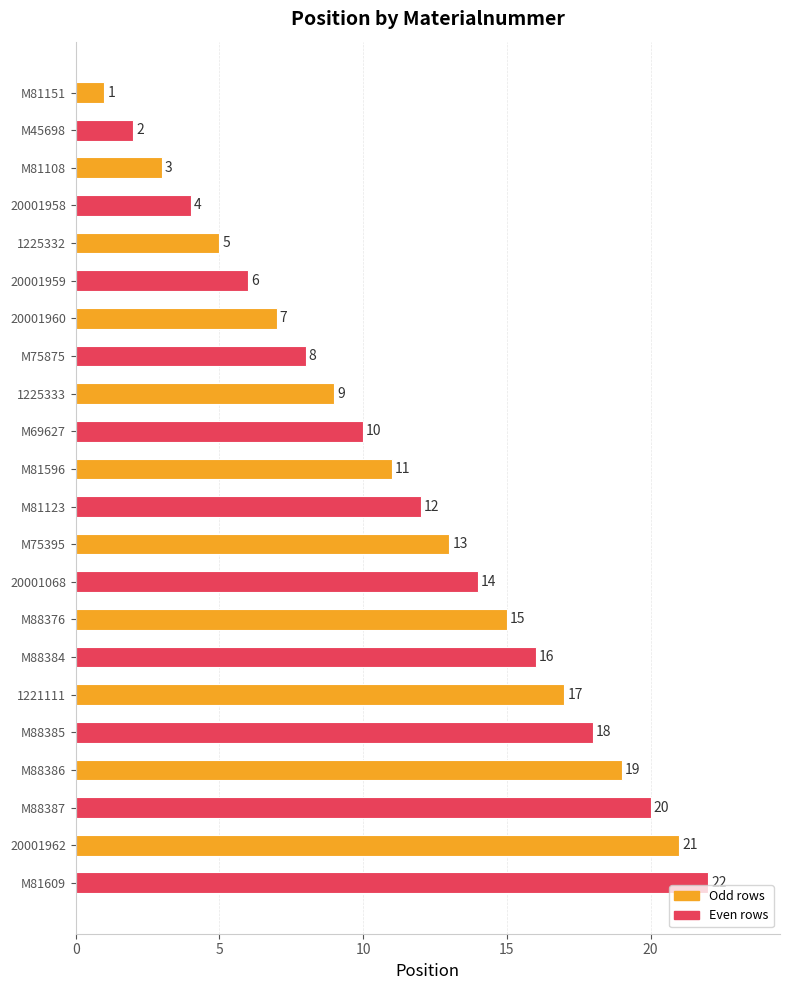

Where is the data nearest to the value 11?

M81596